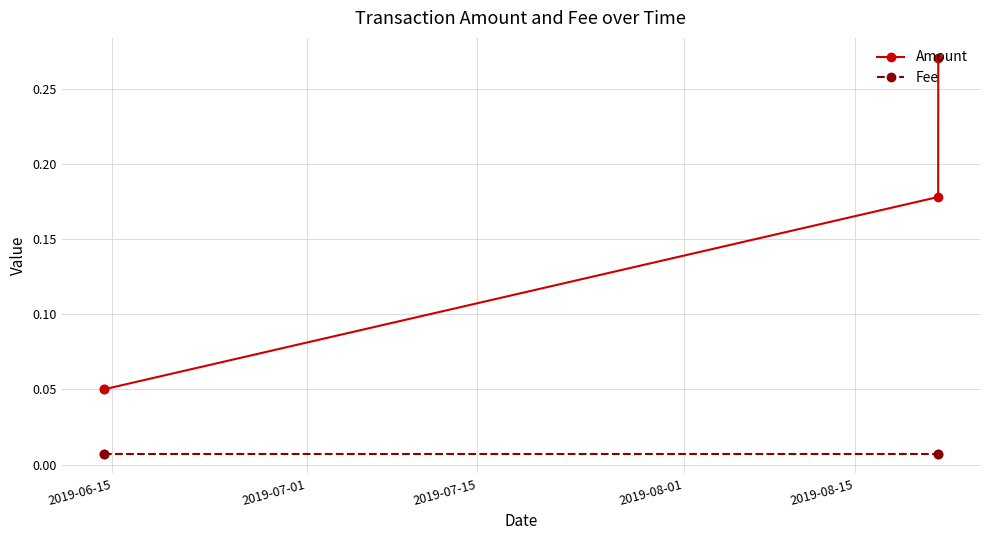

Which series has the largest total across all categories?

Amount